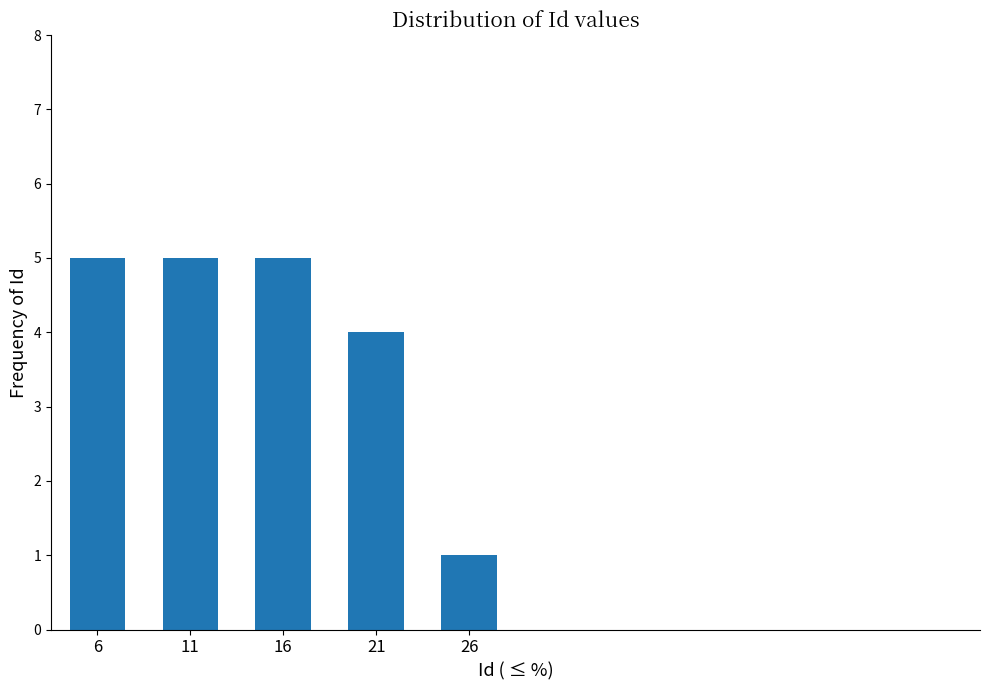

Reading right to left, extract all data points from this chart.

1	4	5	5	5